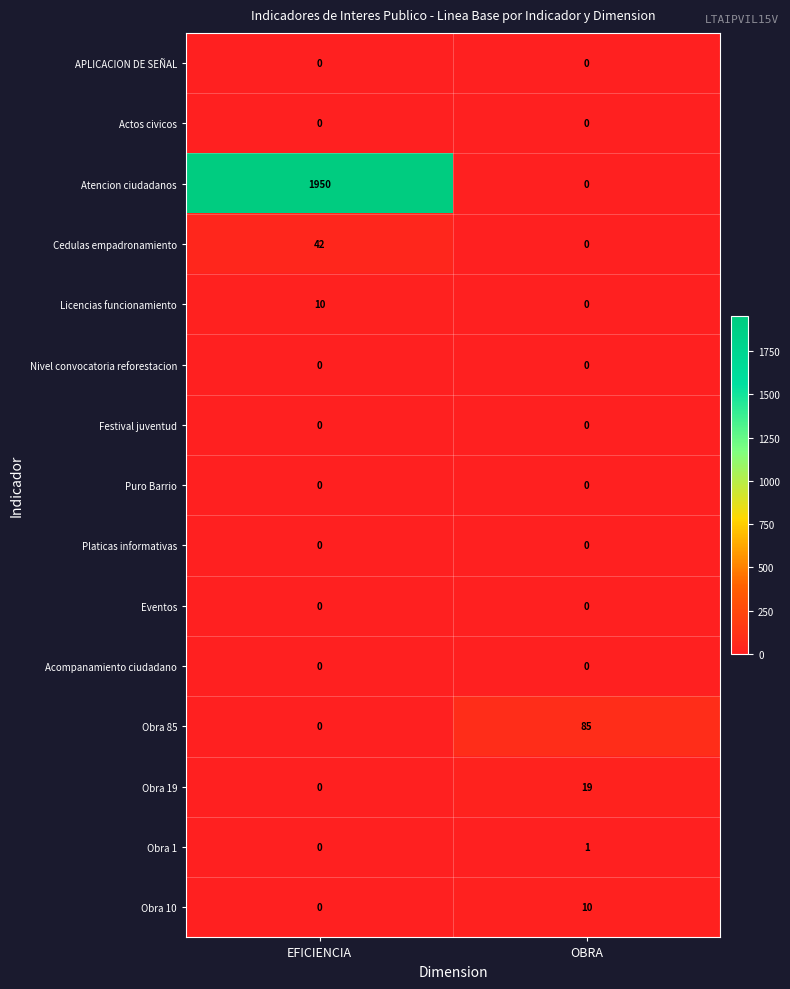

Which series has the largest range (max minus min)?

Atencion ciudadanos